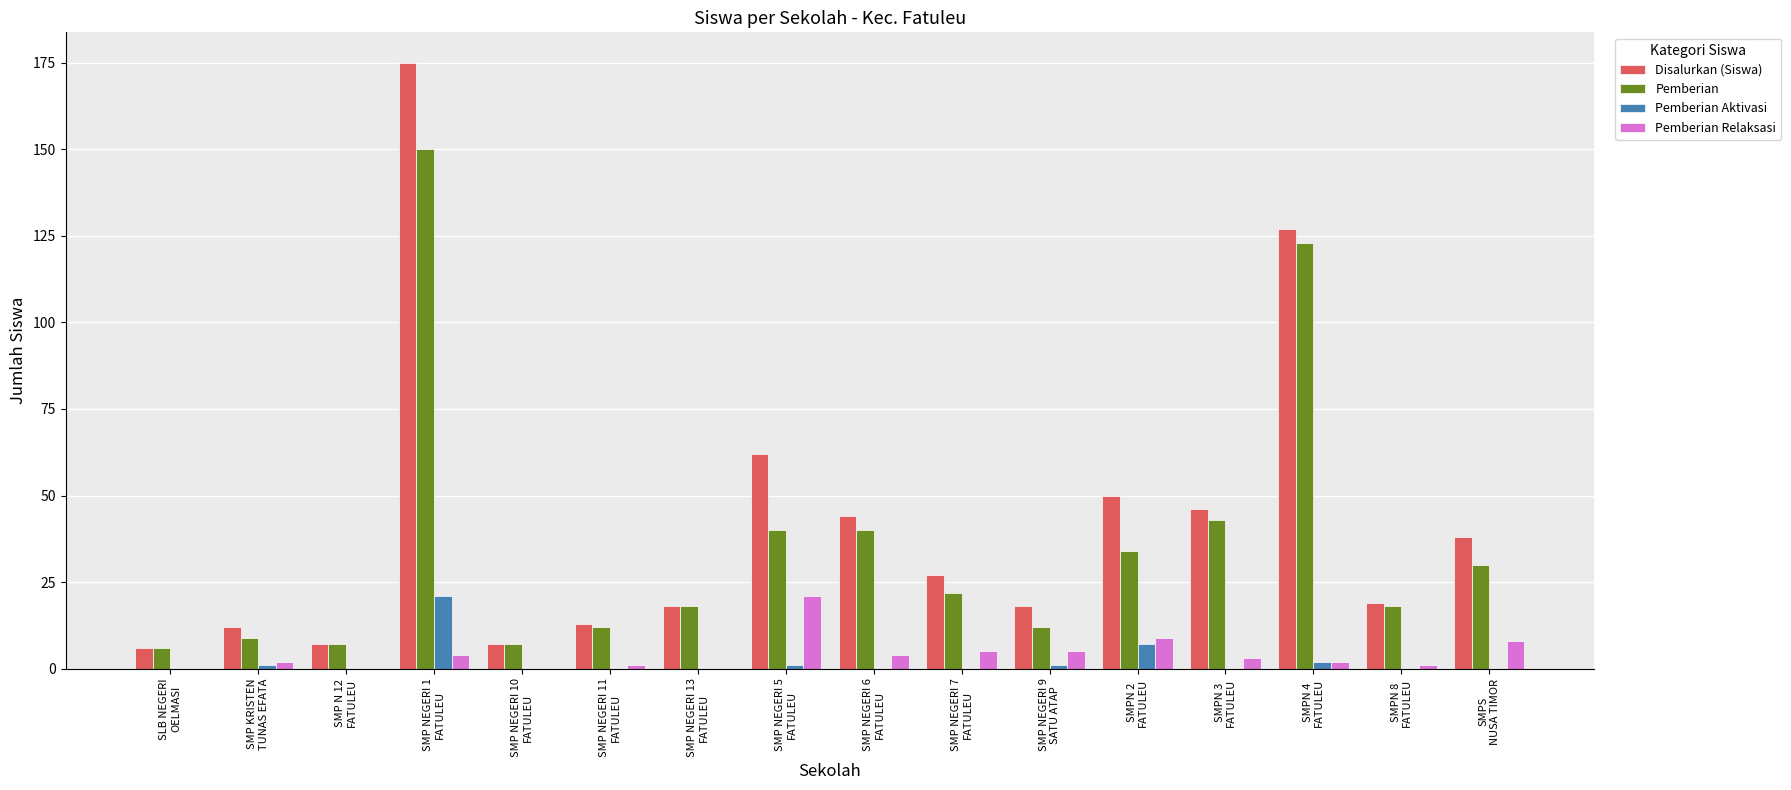

Does the chart contain stacked bars?

No